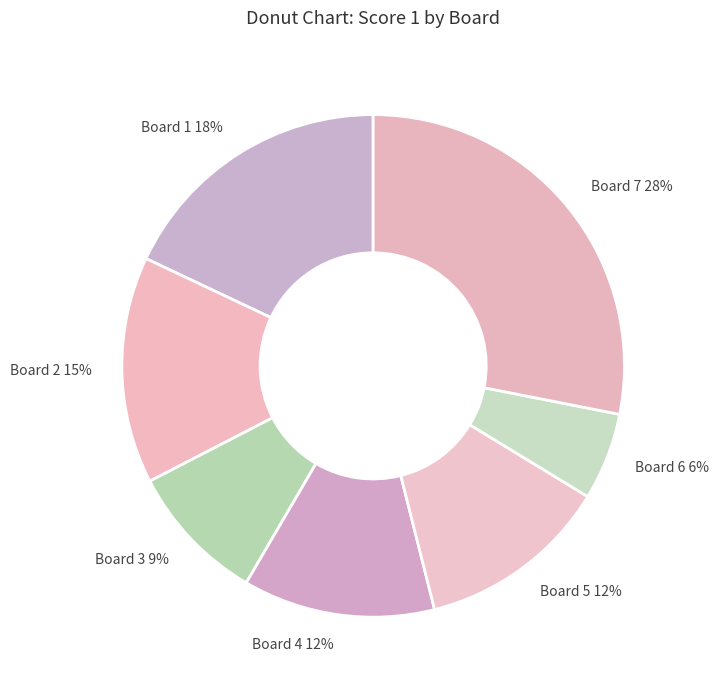

How many segments does this pie chart have?

7